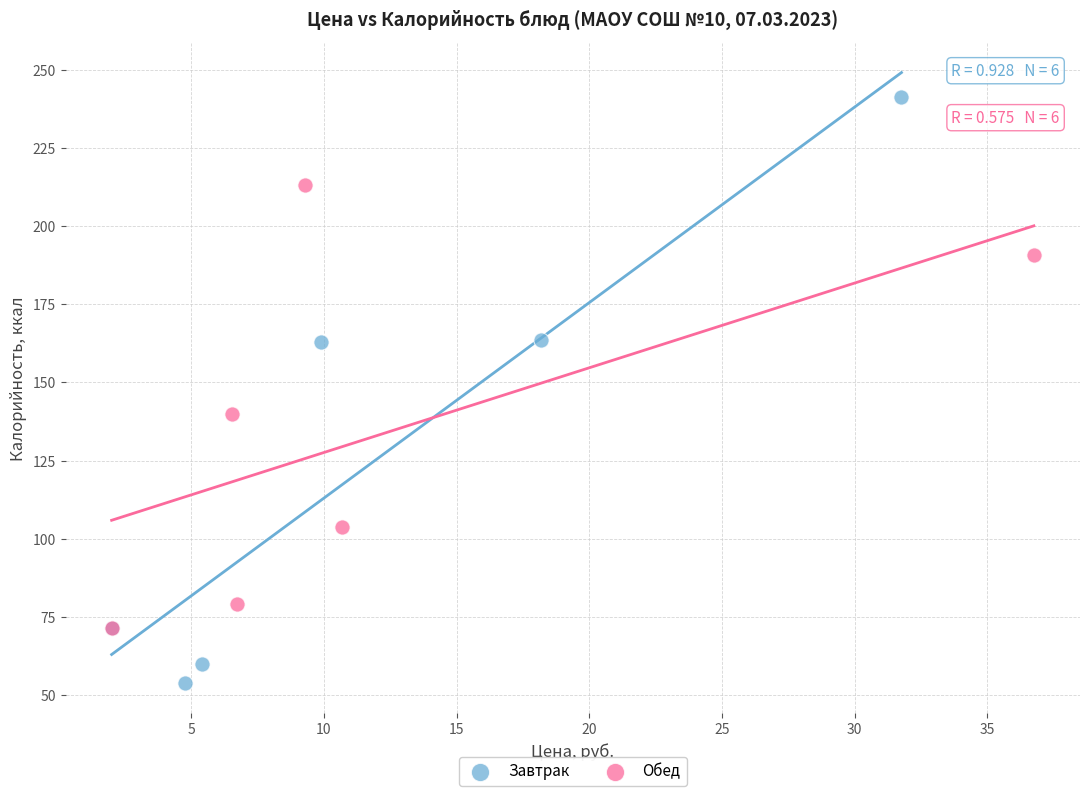

Which series reaches the minimum Y coordinate?

Завтрак